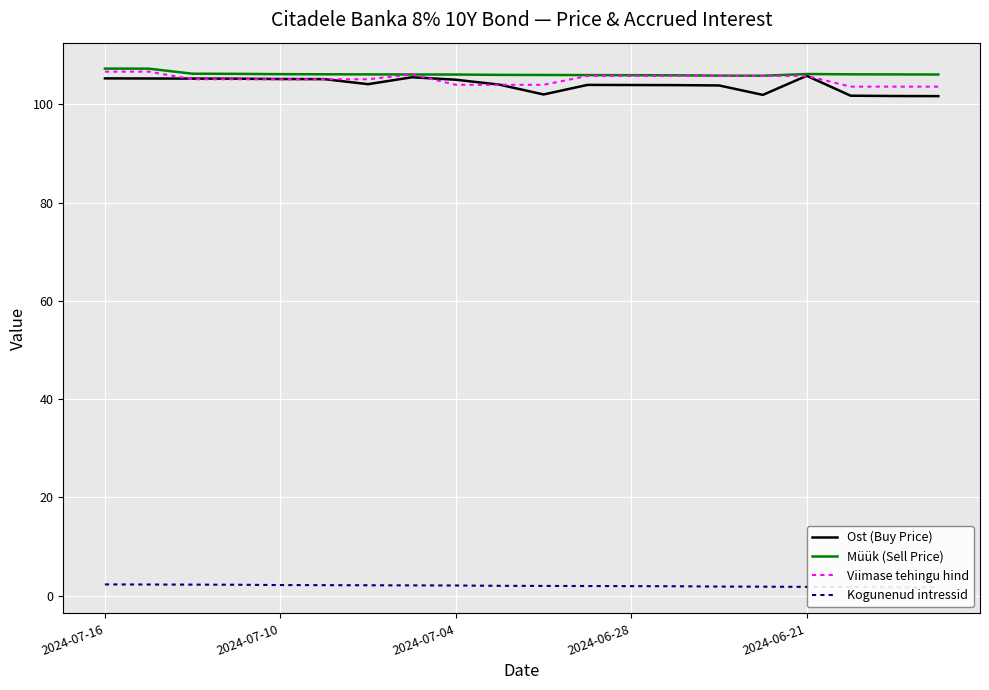

Where does the Ost (Buy Price) series first go above 104?

2024-07-16